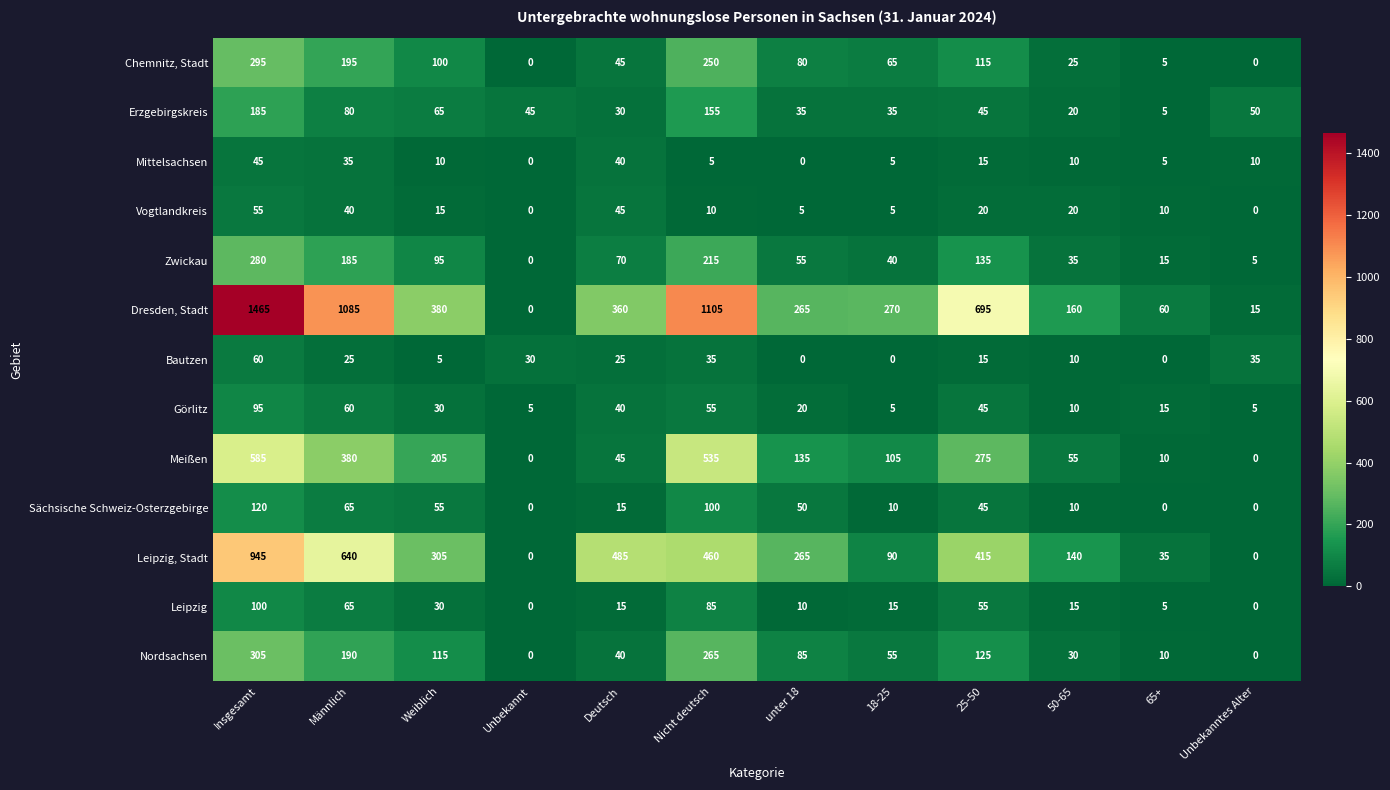

What is the total value across all series at unter 18?

1005